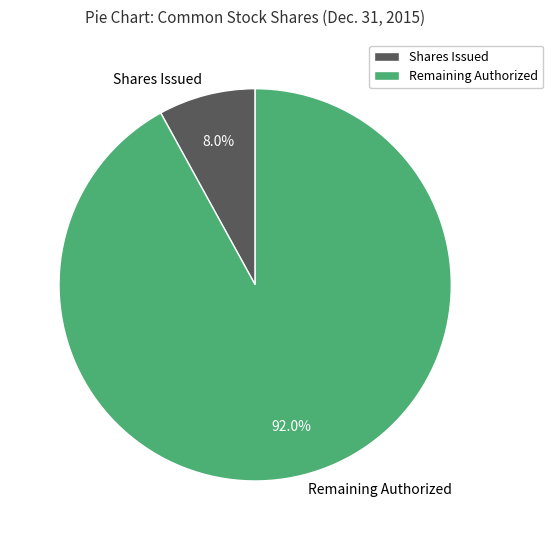

Is there a majority slice in this chart?

Yes